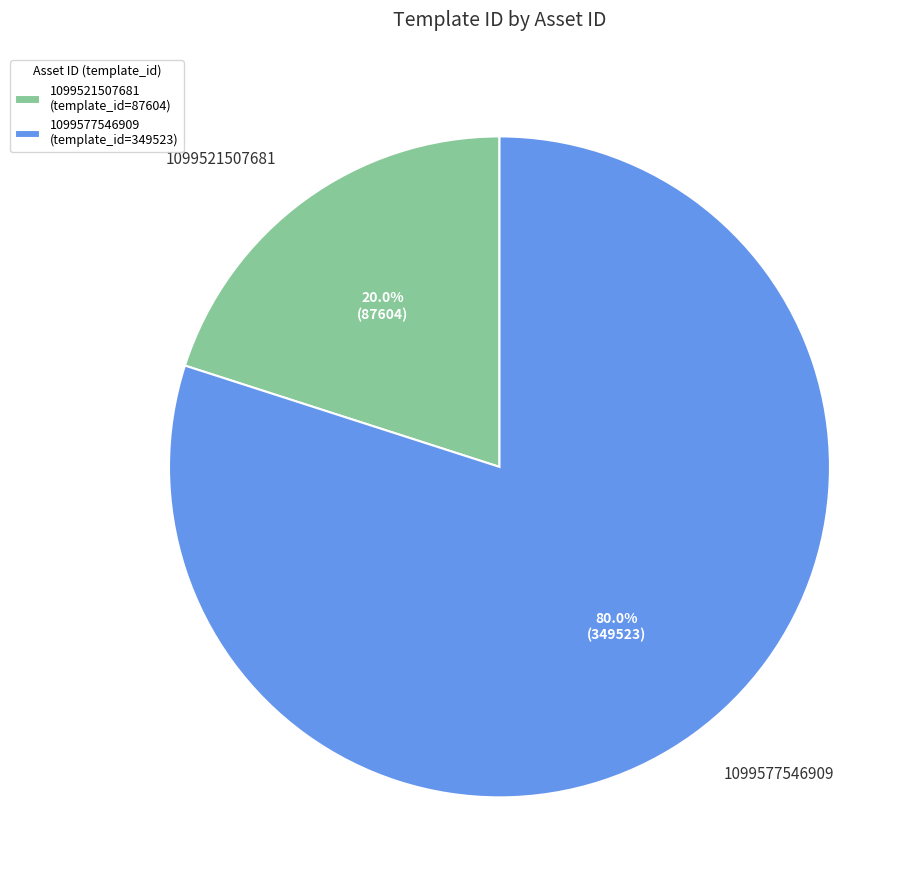

To the nearest percent, what is the difference between the 1099521507681 and 1099577546909 slice percentages?

60%